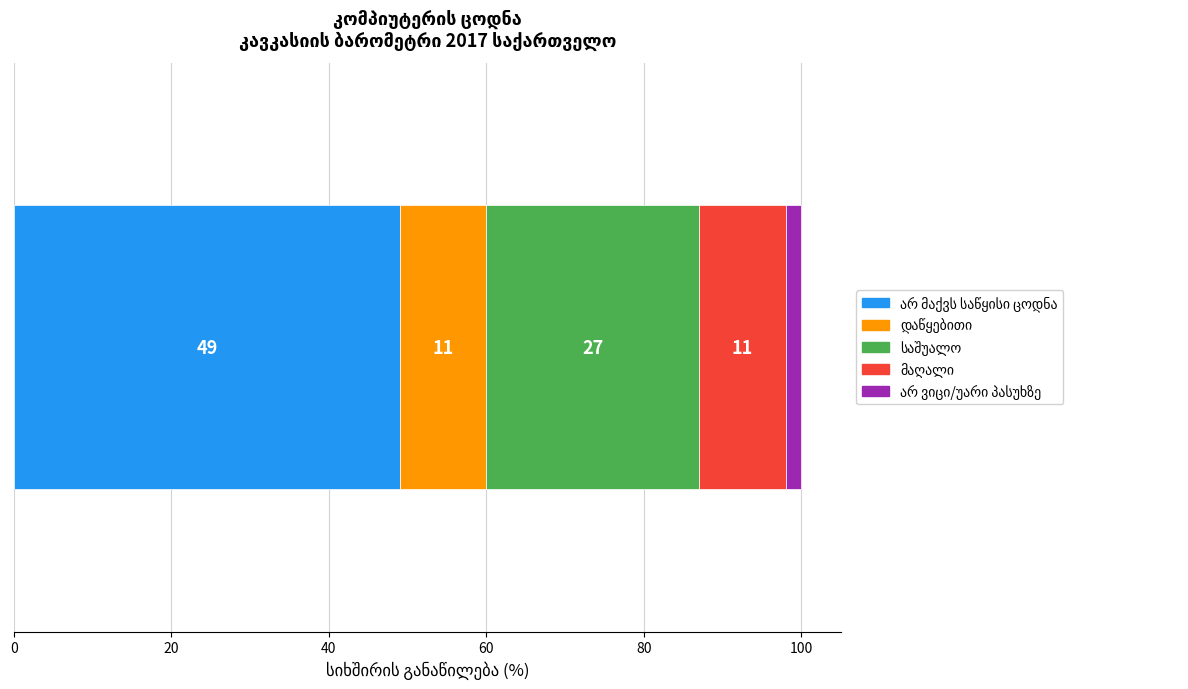

True or false: the data shows 15 at საშუალო.

False